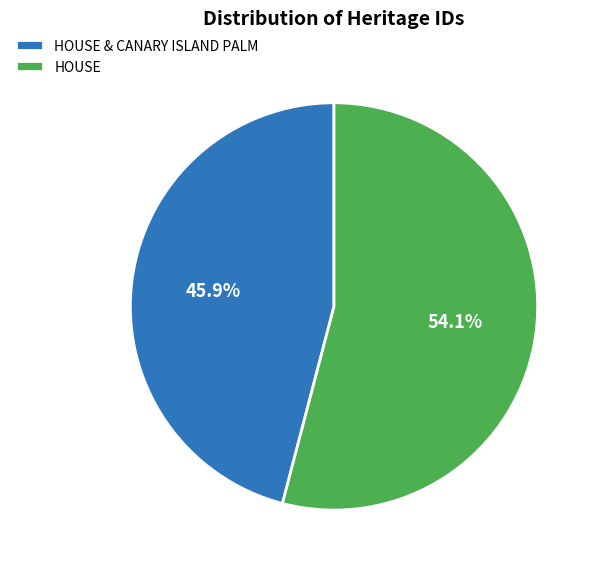

How many slices are in this pie chart?

2